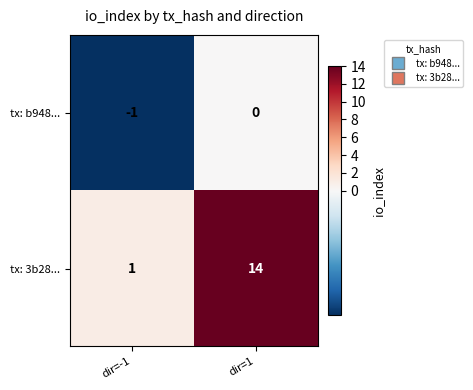

At dir=-1, list the series in order from smallest to largest.

tx: b948..., tx: 3b28...